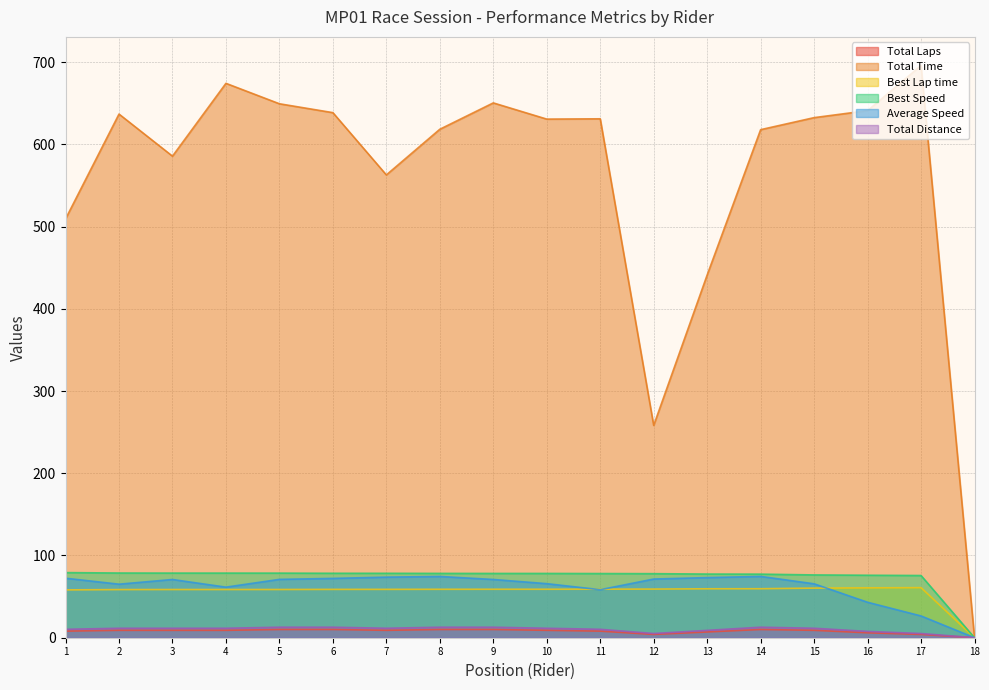

How many values in the Total Distance series exceed 9?

5